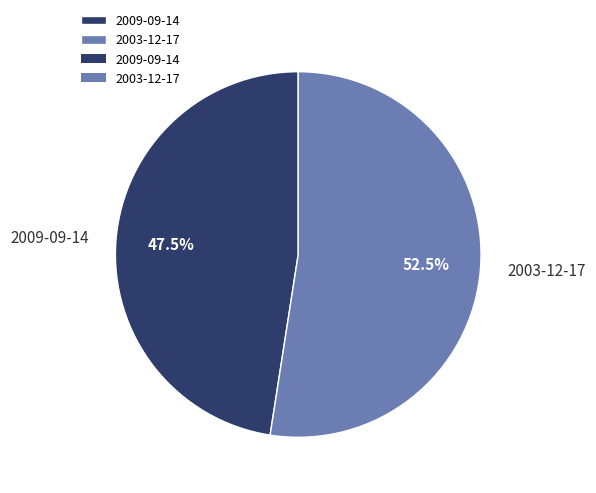

Which category accounts for the majority?

2003-12-17